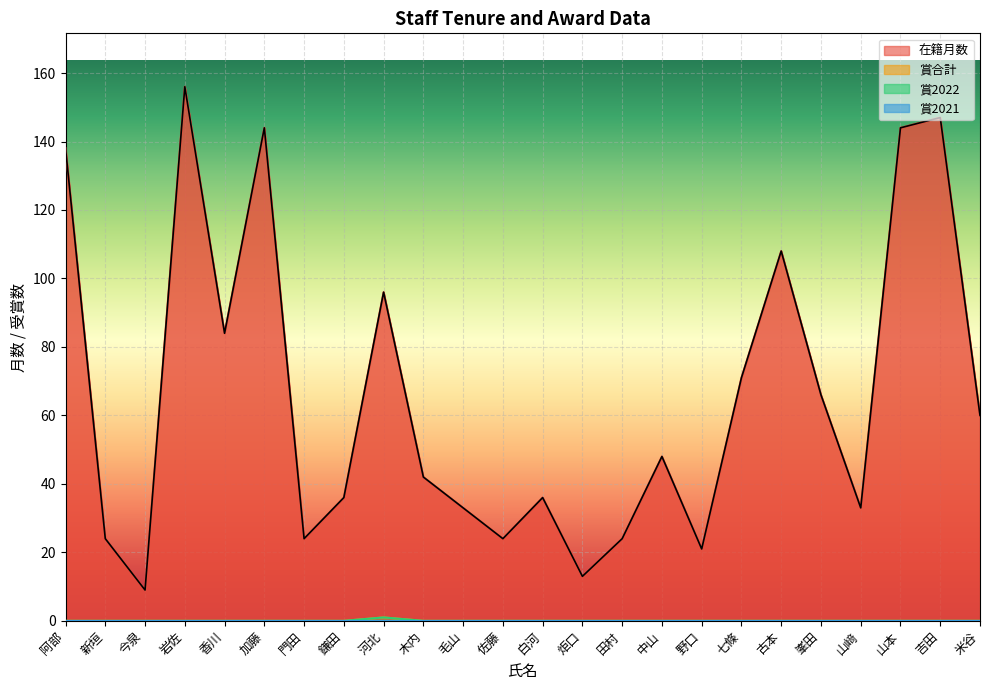

What position from the right is 野口?

8